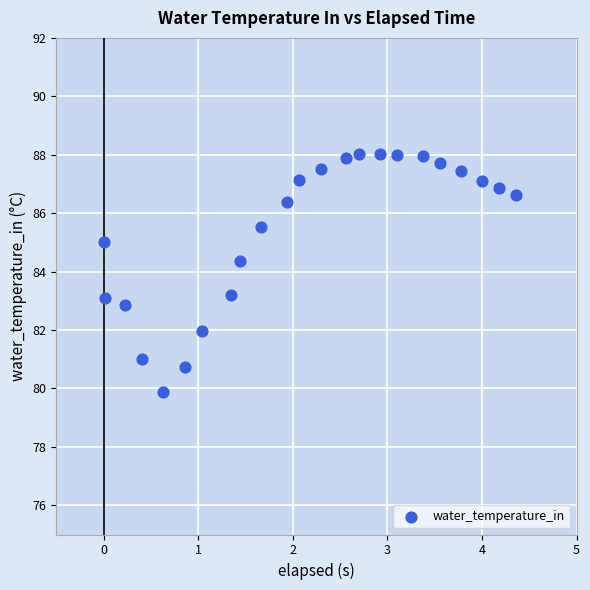

What is the range of X values (max minus min)?

4.4